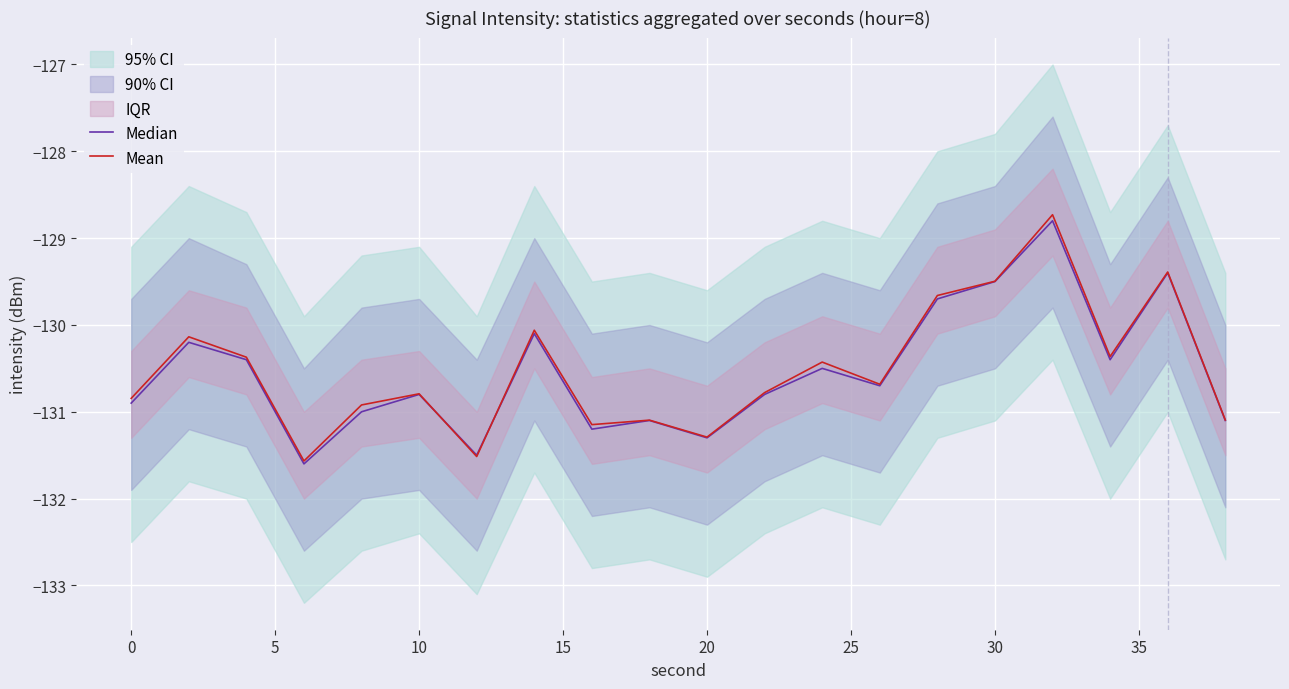

Is it true that Mean equals -43.3 at 20?

False